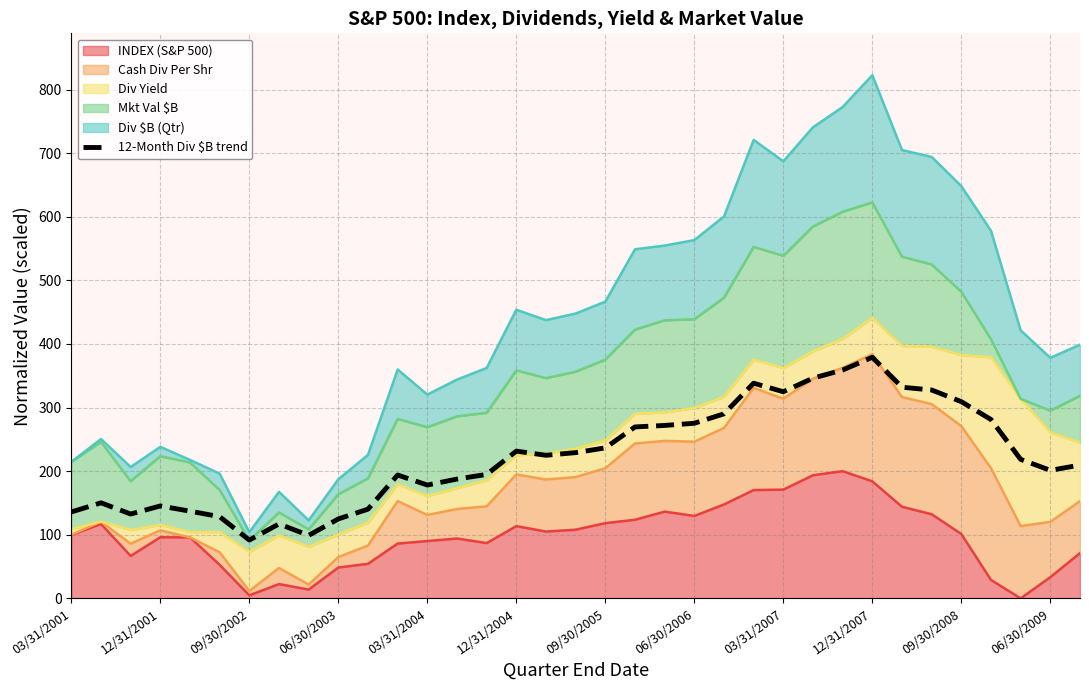

What is the approximate value at 28?

331.9